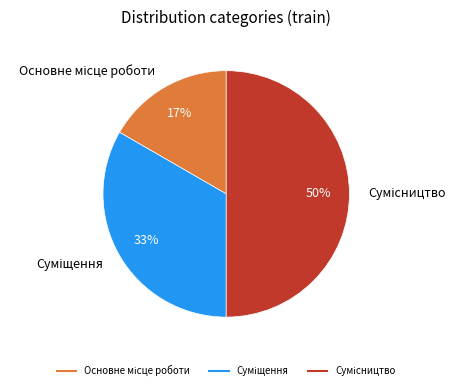

To the nearest percent, what is the average slice percentage?

33%